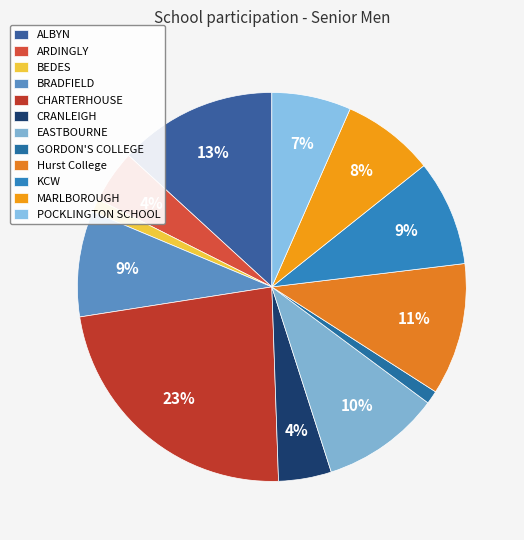

Rank the categories by value from lowest to highest.

BEDES, GORDON'S COLLEGE, ARDINGLY, CRANLEIGH, POCKLINGTON SCHOOL, MARLBOROUGH, BRADFIELD, KCW, EASTBOURNE, Hurst College, ALBYN, CHARTERHOUSE